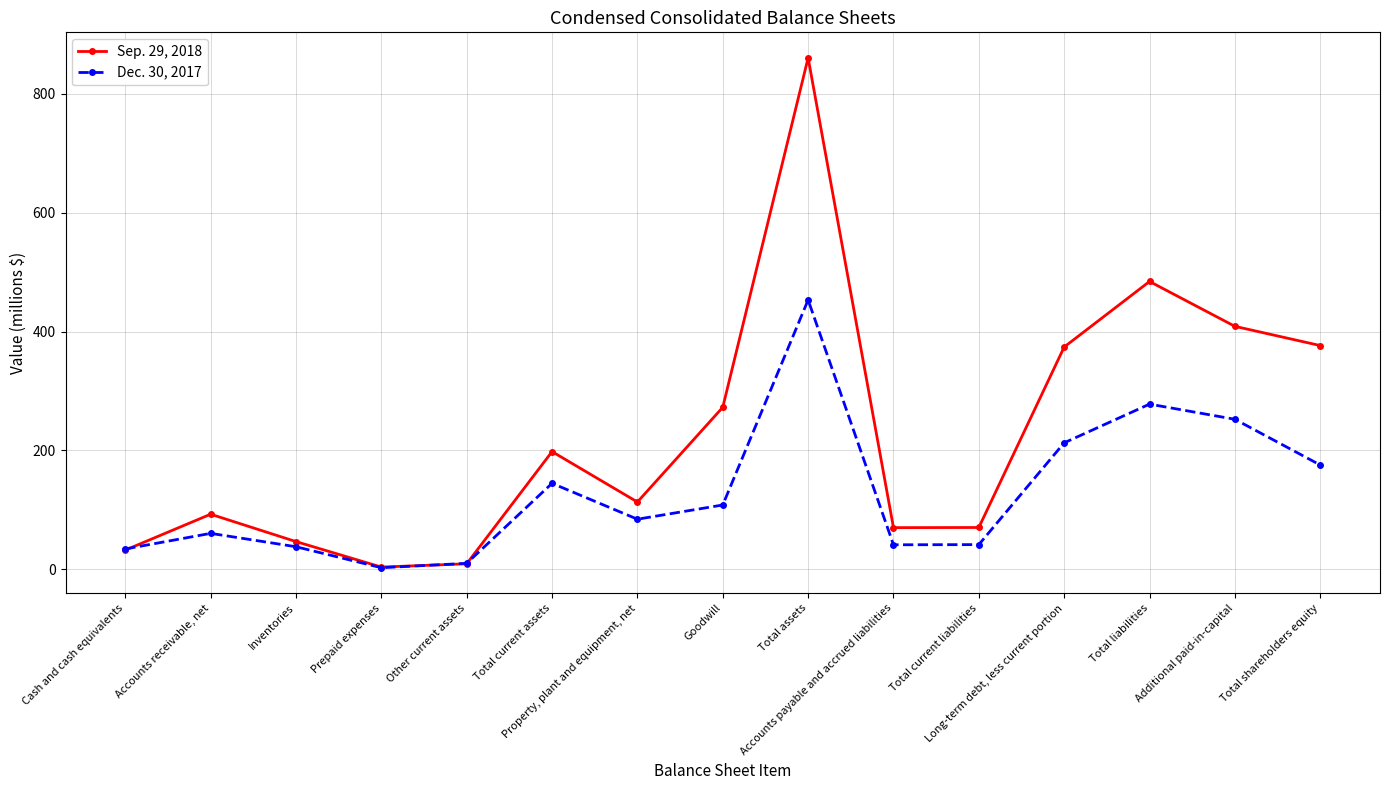

Which series has the largest total across all categories?

Sep. 29, 2018